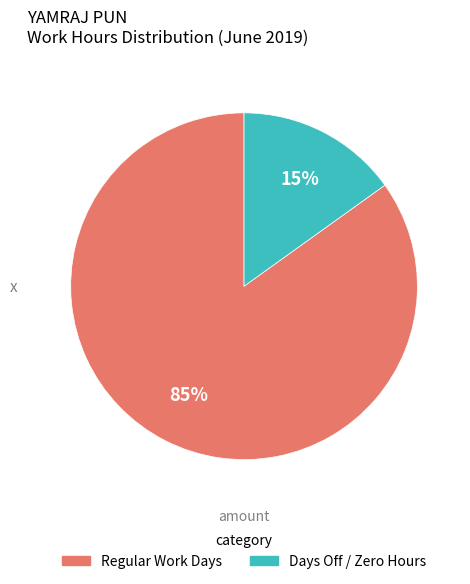

How many slices are in this pie chart?

2